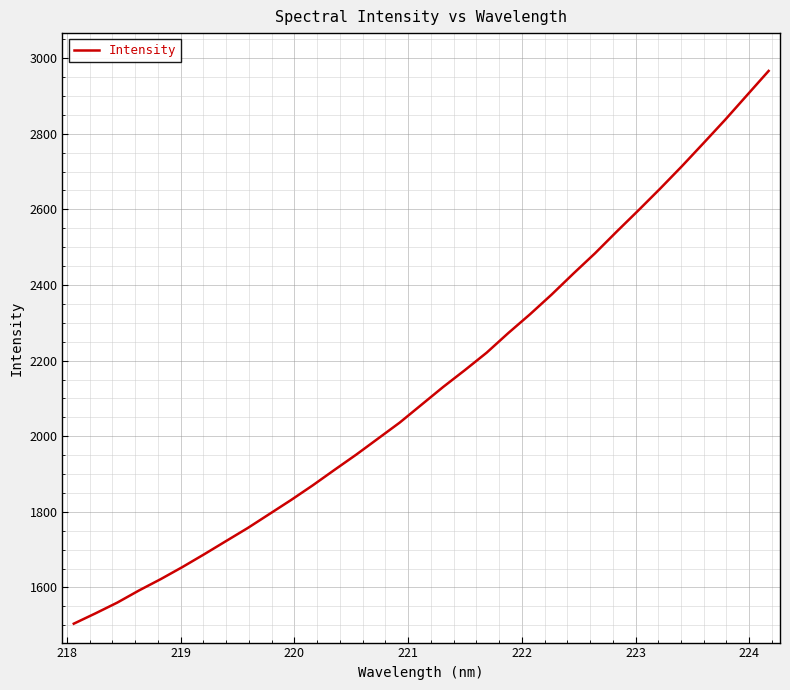

What is the difference between the maximum and minimum values?

1461.8